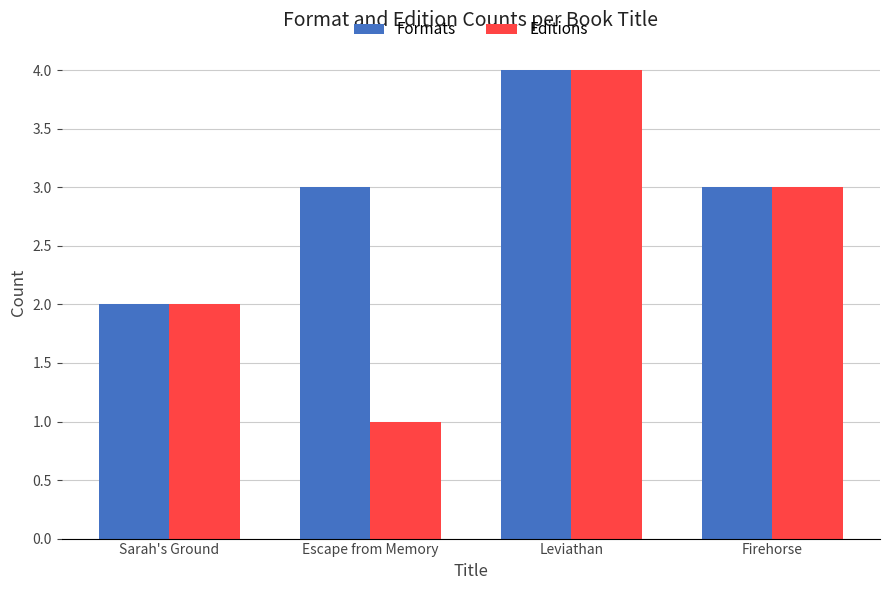

The value of Editions at Leviathan is 6. True or false?

False